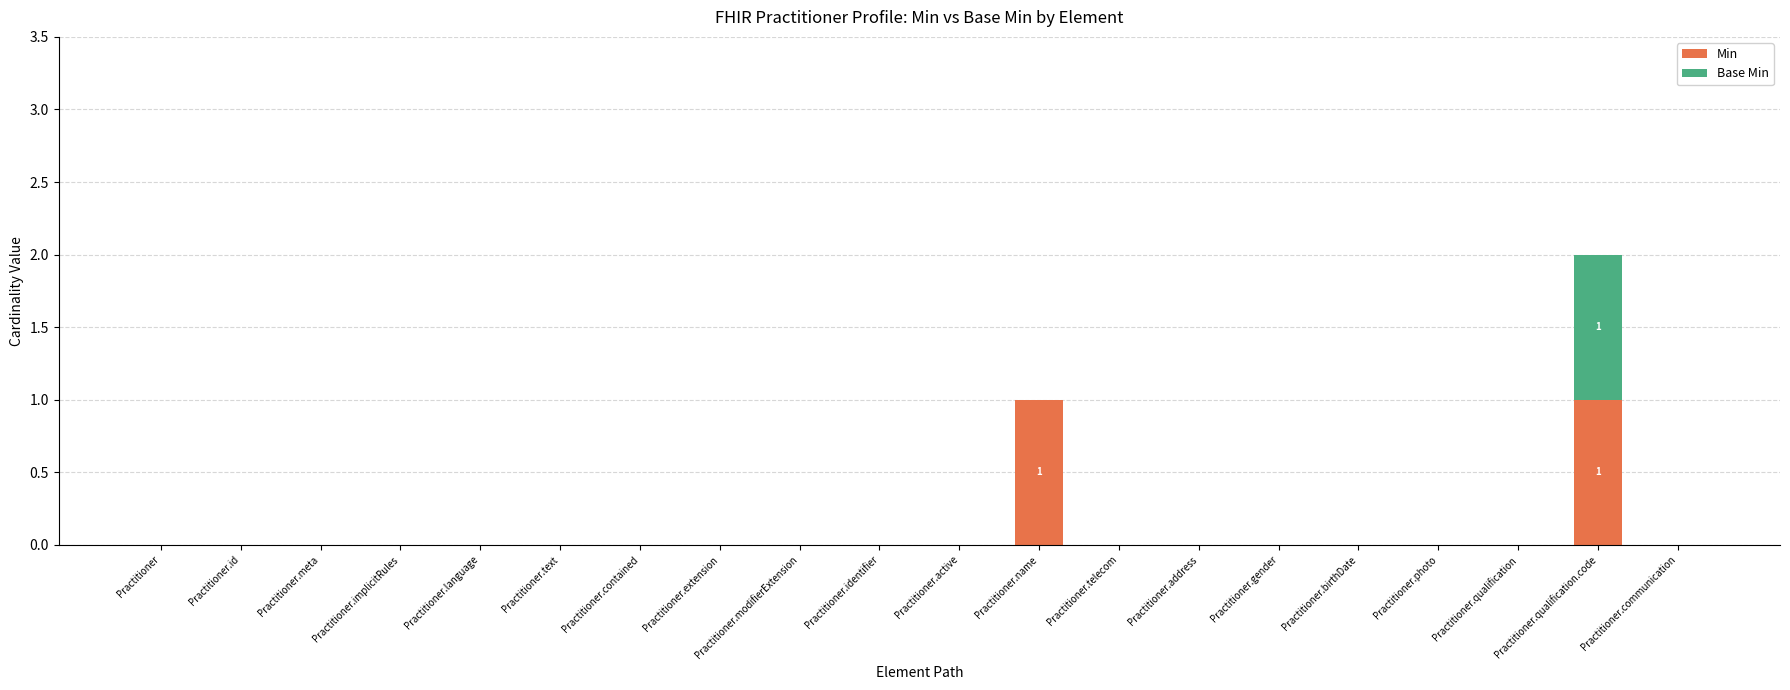

Is it true that Min equals 1 at Practitioner.name?

True